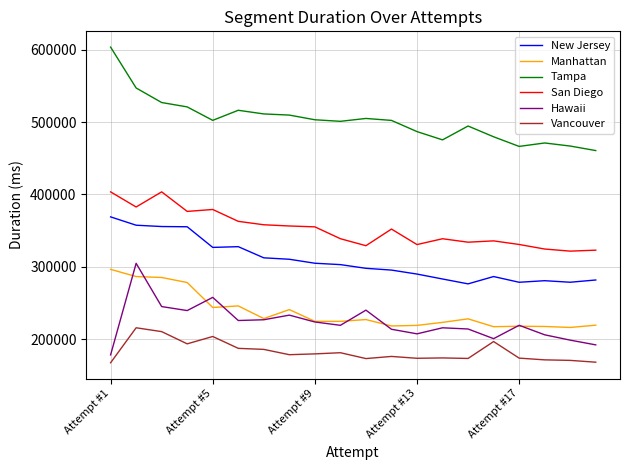

What is the maximum value shown in the chart?

603572